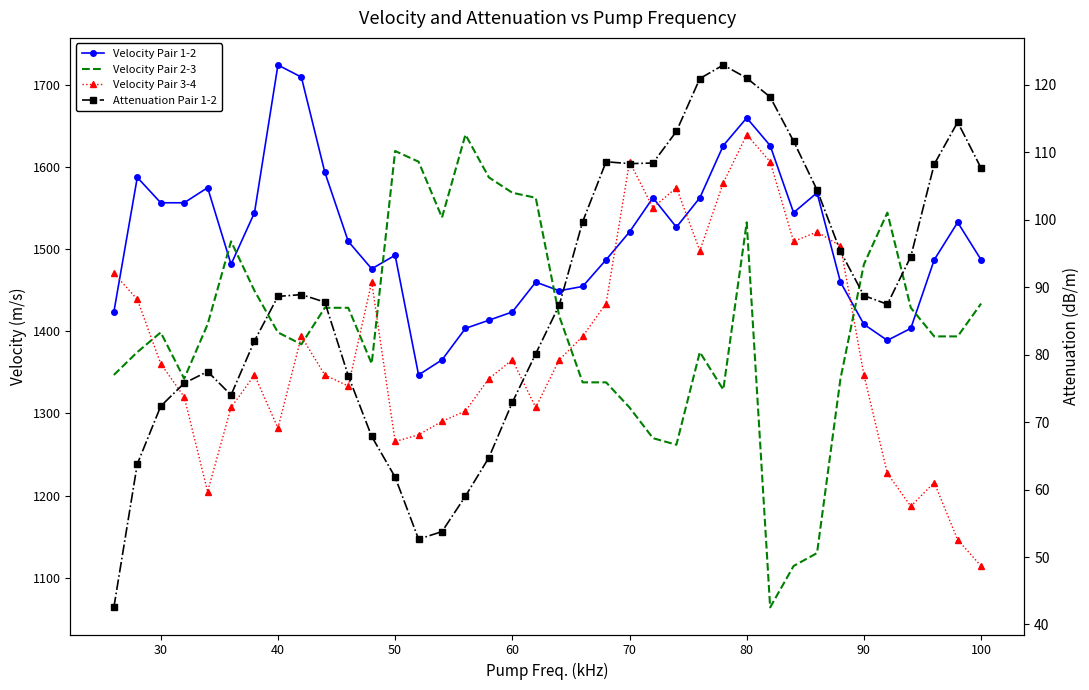

What is the value of the Velocity Pair 3-4 point at the 13th from the left?

1265.8